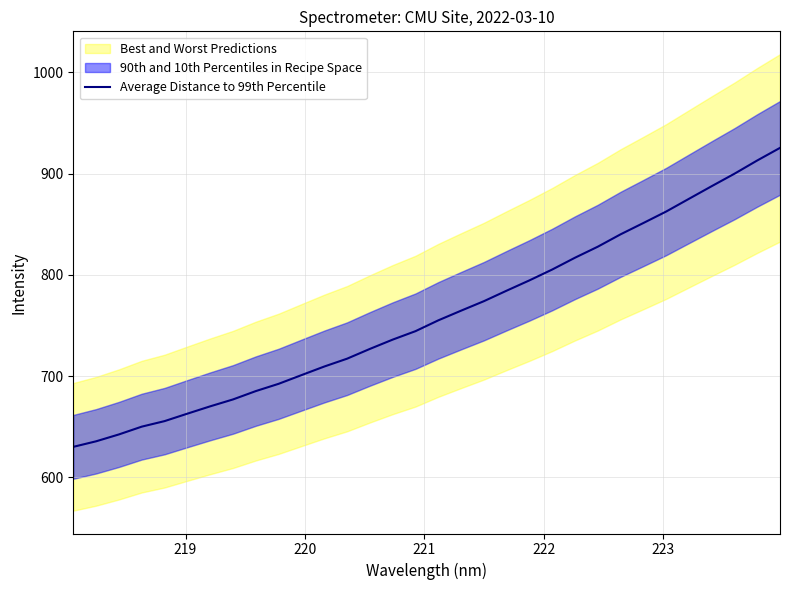

True or false: the data has more than 1 interior local peaks.

False